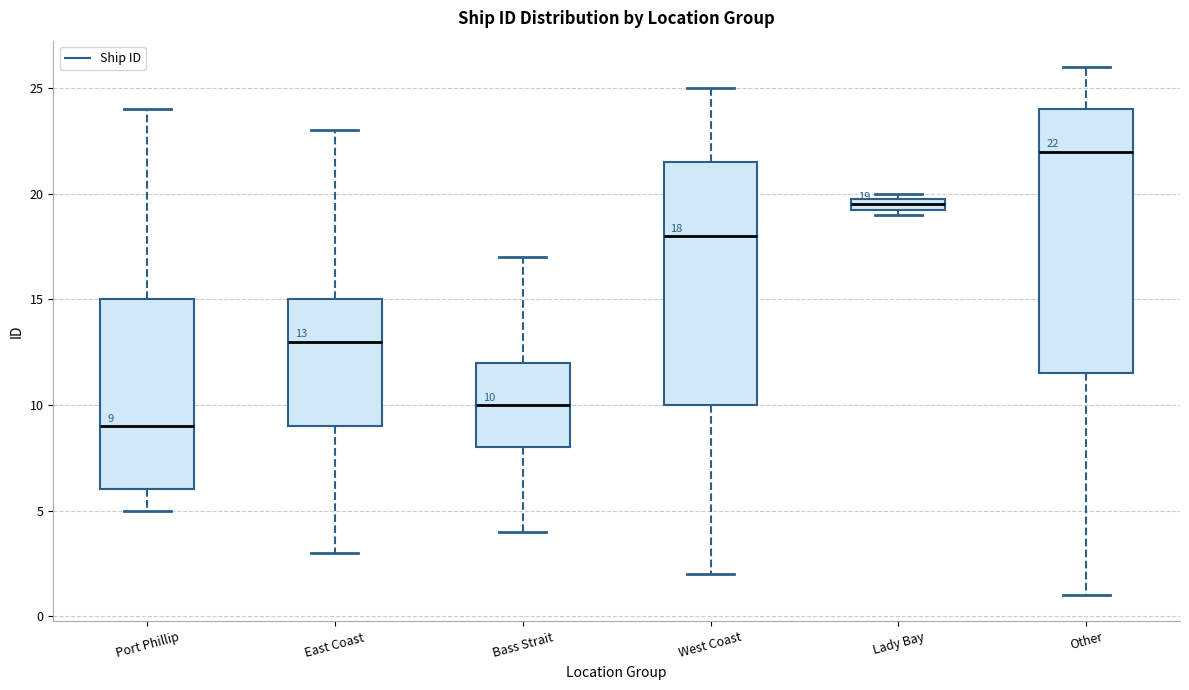

Comparing the boxes themselves (not the whiskers), which one is the tallest?

Other